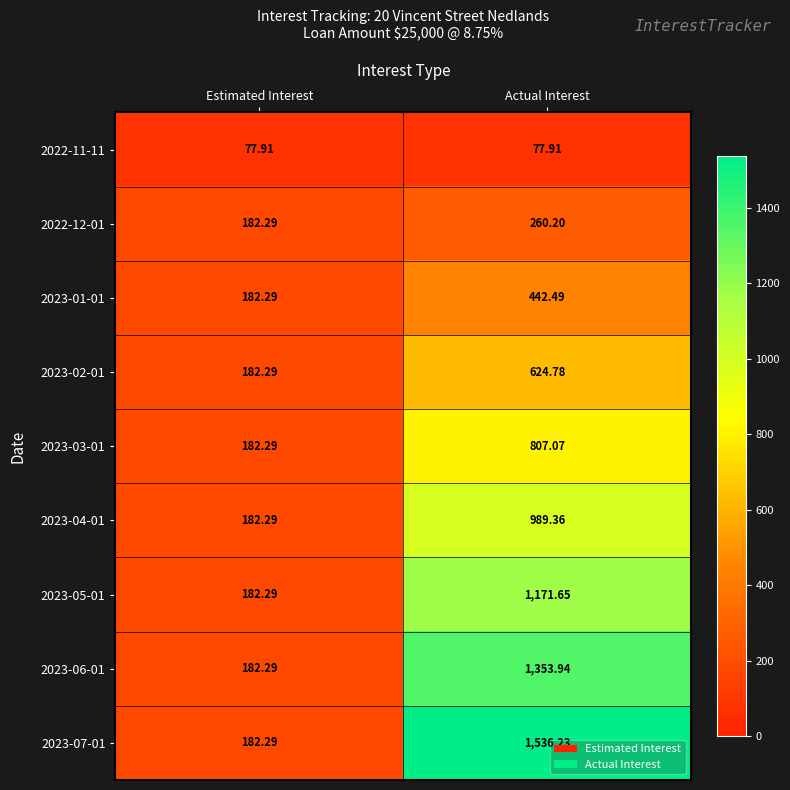

Which series has the largest total across all categories?

2023-07-01